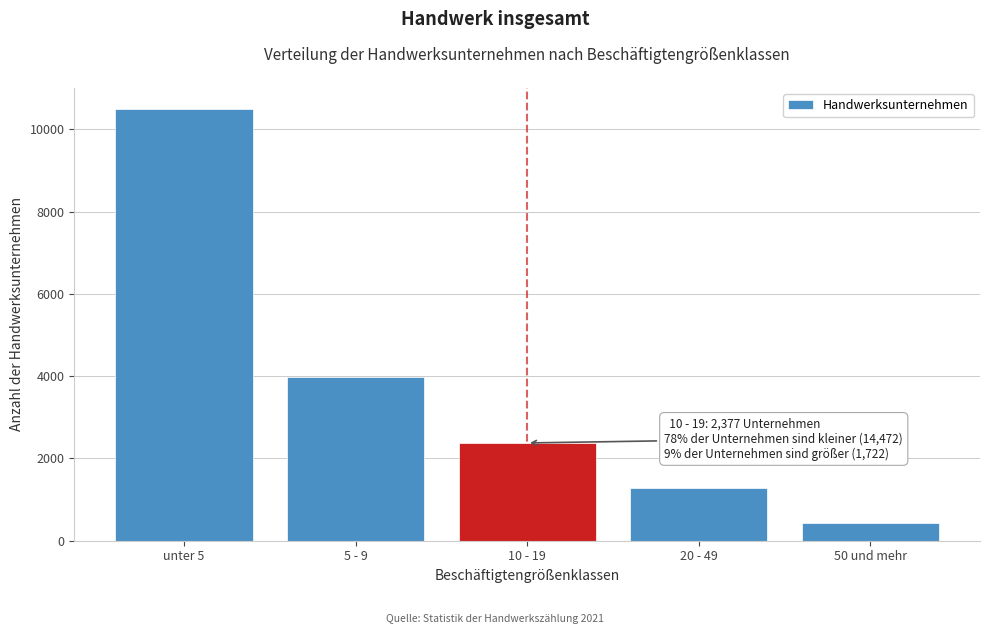

Reading left to right, what are all the values shown in this chart?

unter 5=10487	5 - 9=3985	10 - 19=2377	20 - 49=1285	50 und mehr=437